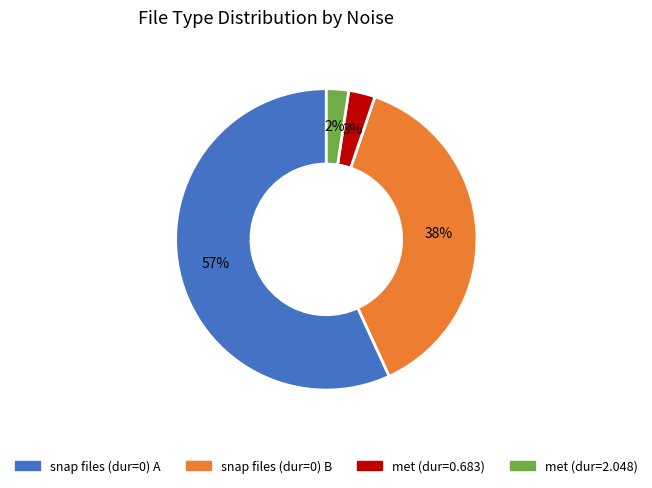

Is there any slice that represents more than half of the pie?

Yes